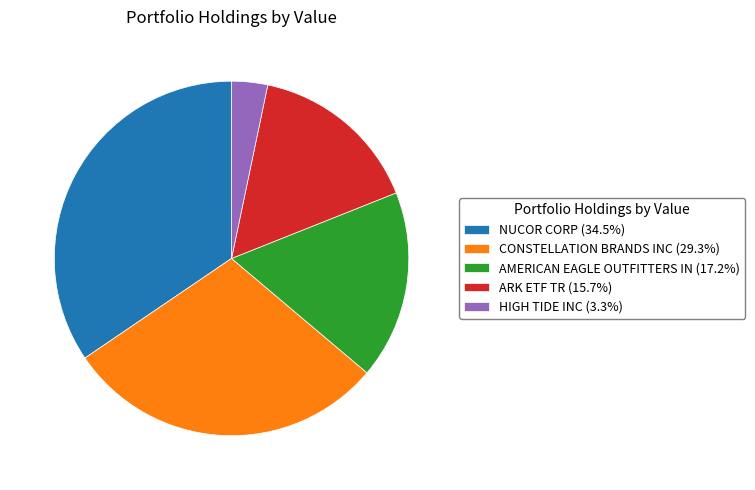

Is there a majority slice in this chart?

No